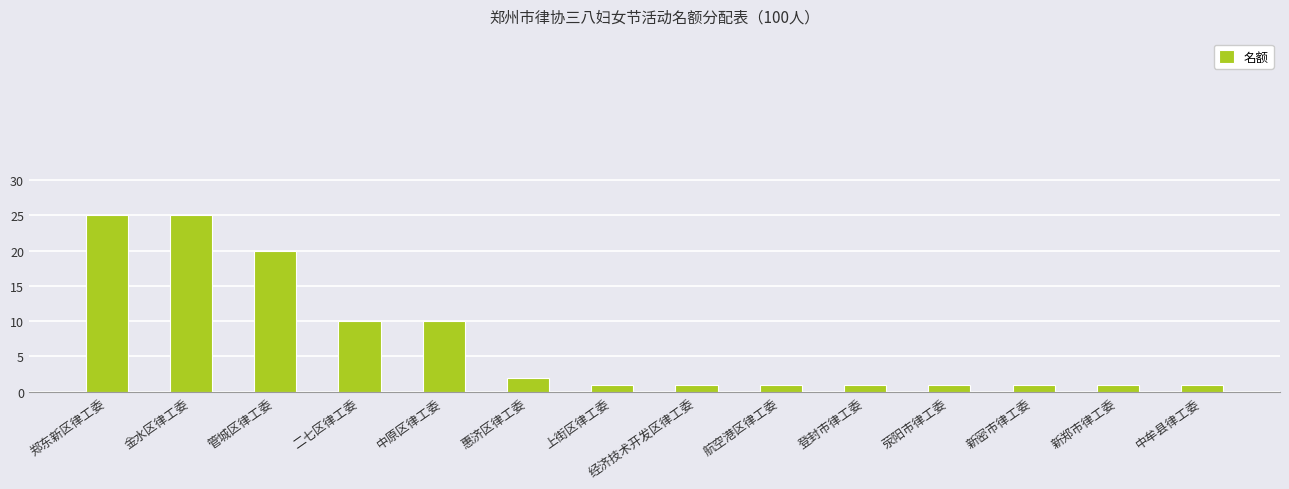

What value does the data have at 中牟县律工委?

1